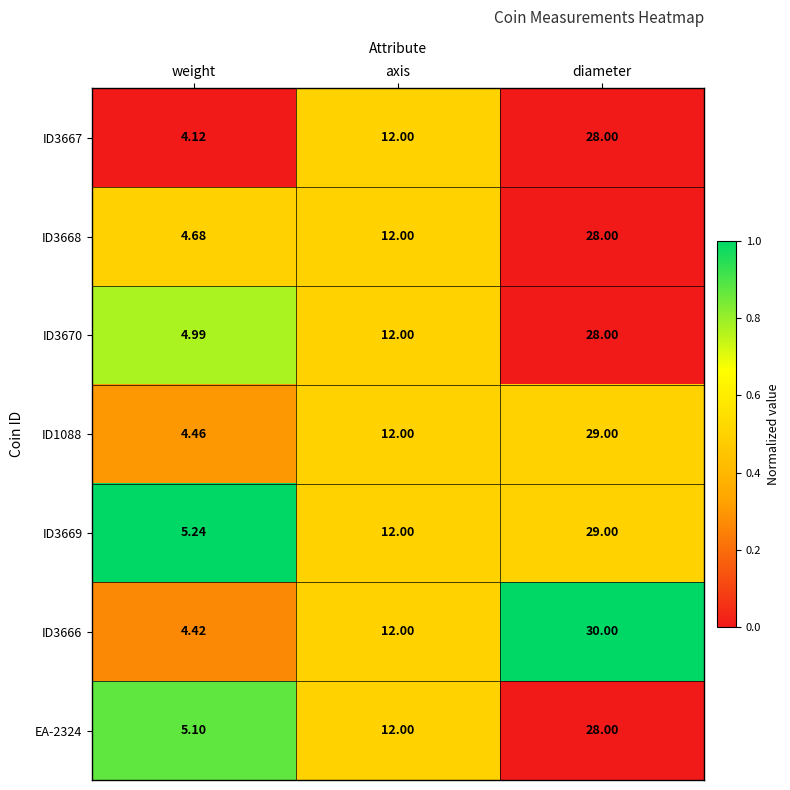

List the labels in order of ID3668 value, smallest first.

weight, axis, diameter